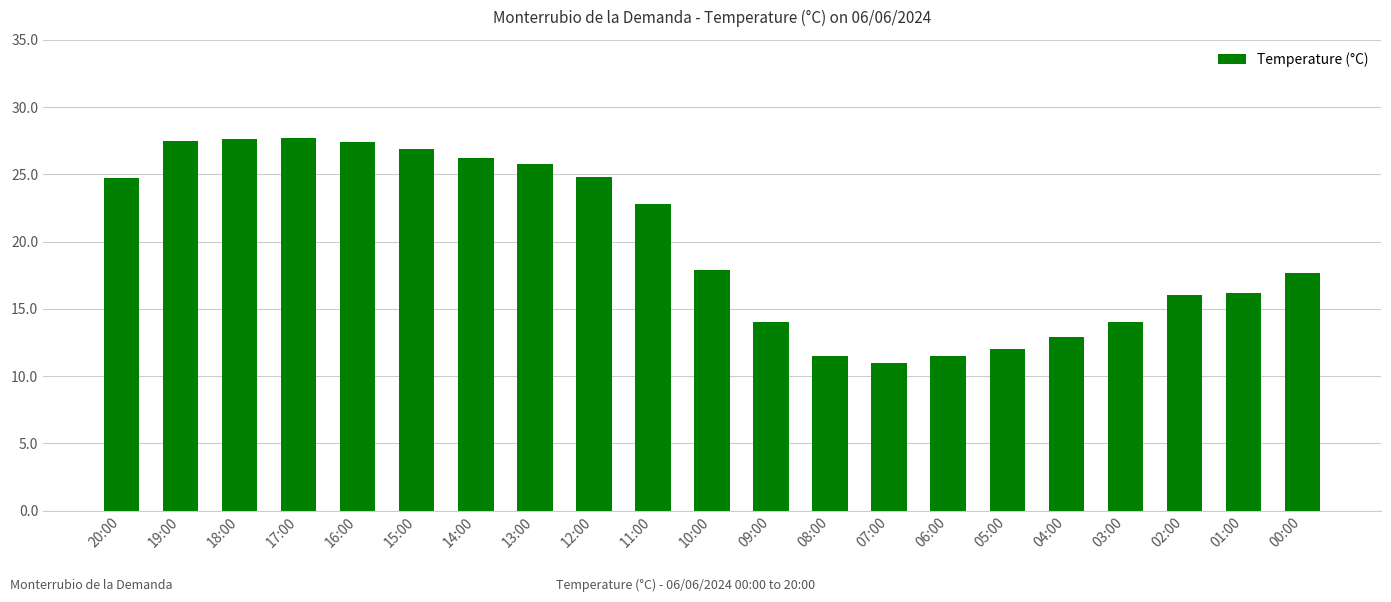

What is the sum of the values at 17:00 and 01:00?

43.9